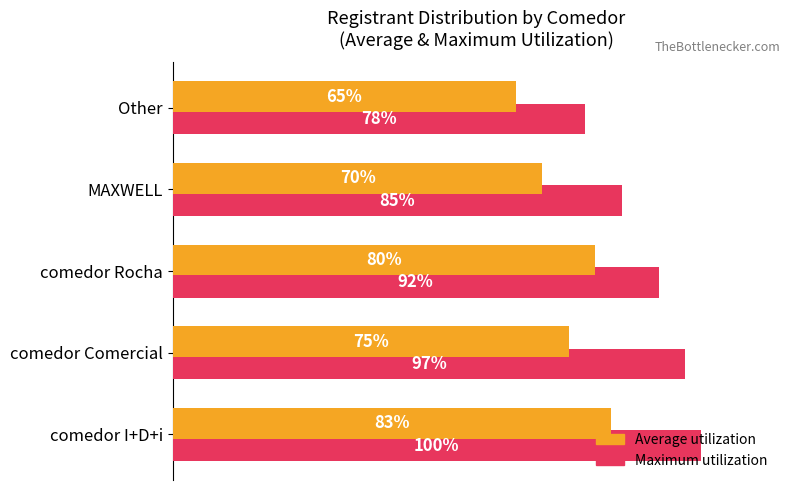

What are all the series names shown in the legend?

Maximum utilization, Average utilization